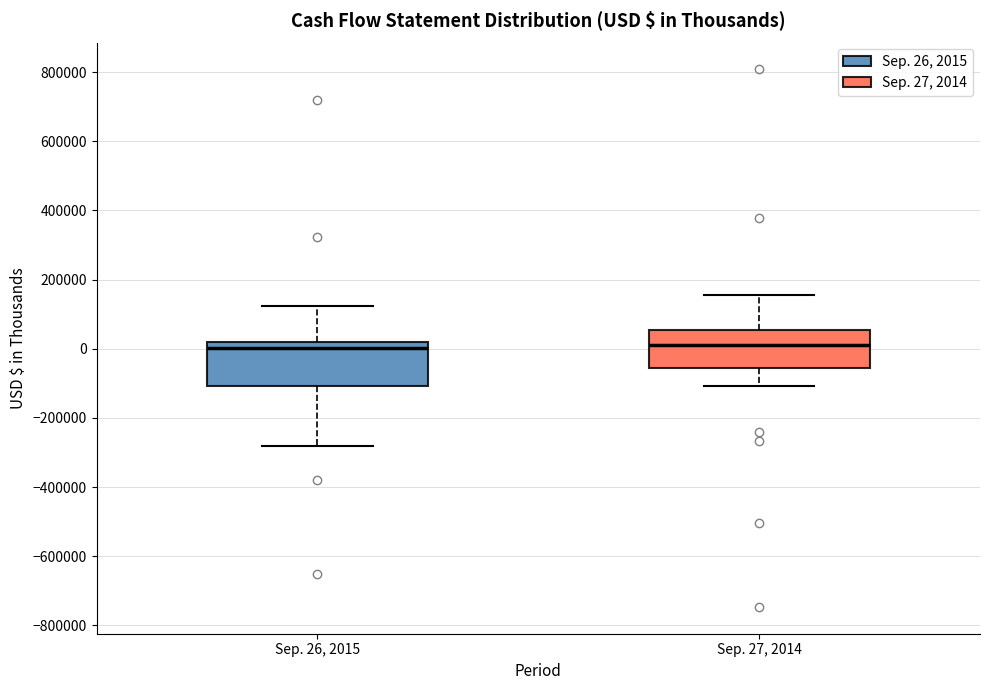

Reading left to right, read every box against the y-axis: the position of its median line, the range the box covers, and the ends of its whiskers. The values are not printed on the chart, so give them approximately, as read against the axis.

Sep. 26, 2015: median 0, box -100000 to 20000, whiskers -280000 to 120000
Sep. 27, 2014: median 20000, box -60000 to 60000, whiskers -100000 to 160000